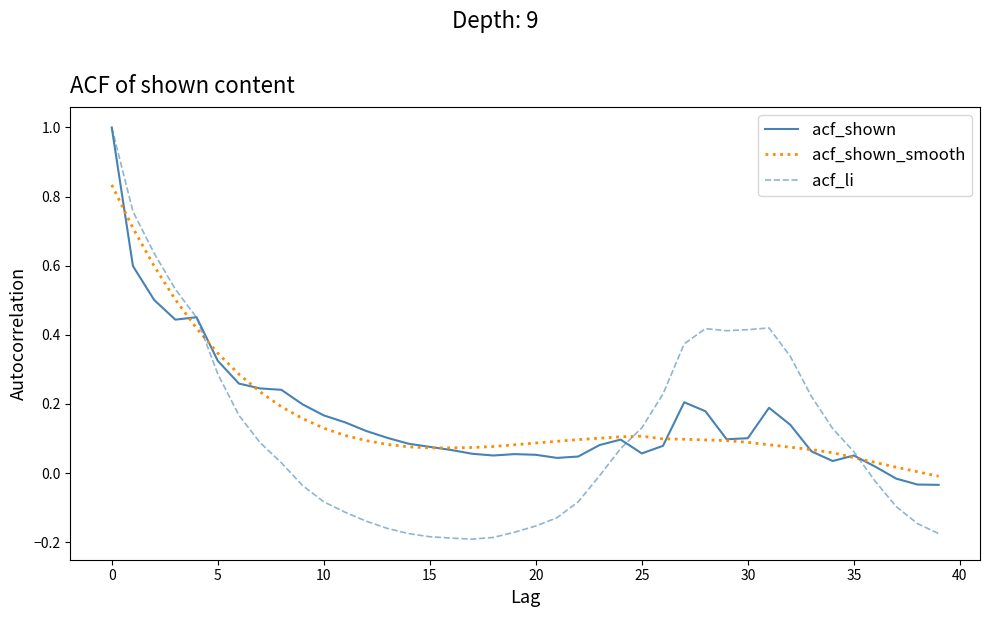

Is this an area chart (filled region under the line)?

No